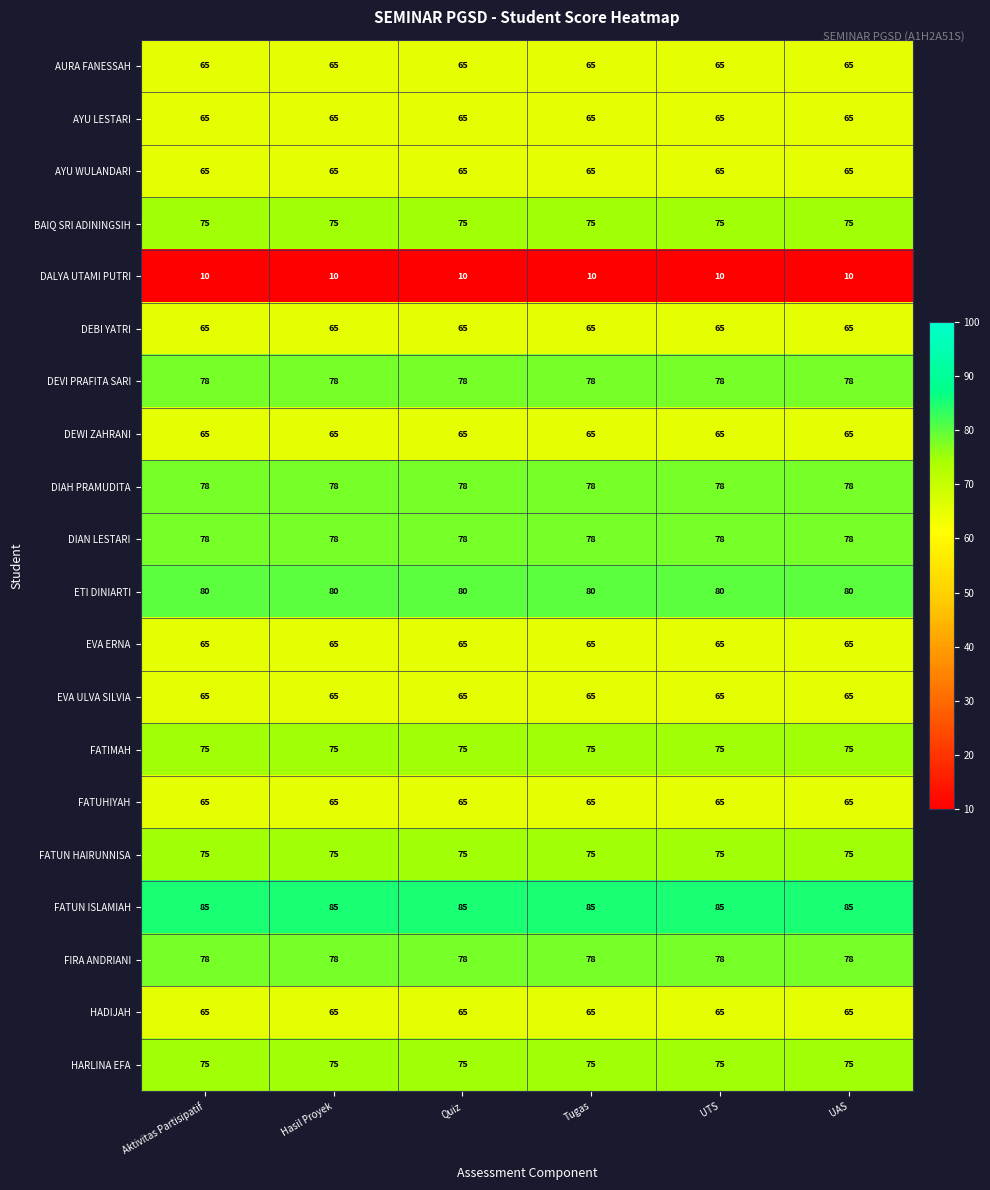

What is the sum of the EVA ERNA values at Tugas and UTS?

130